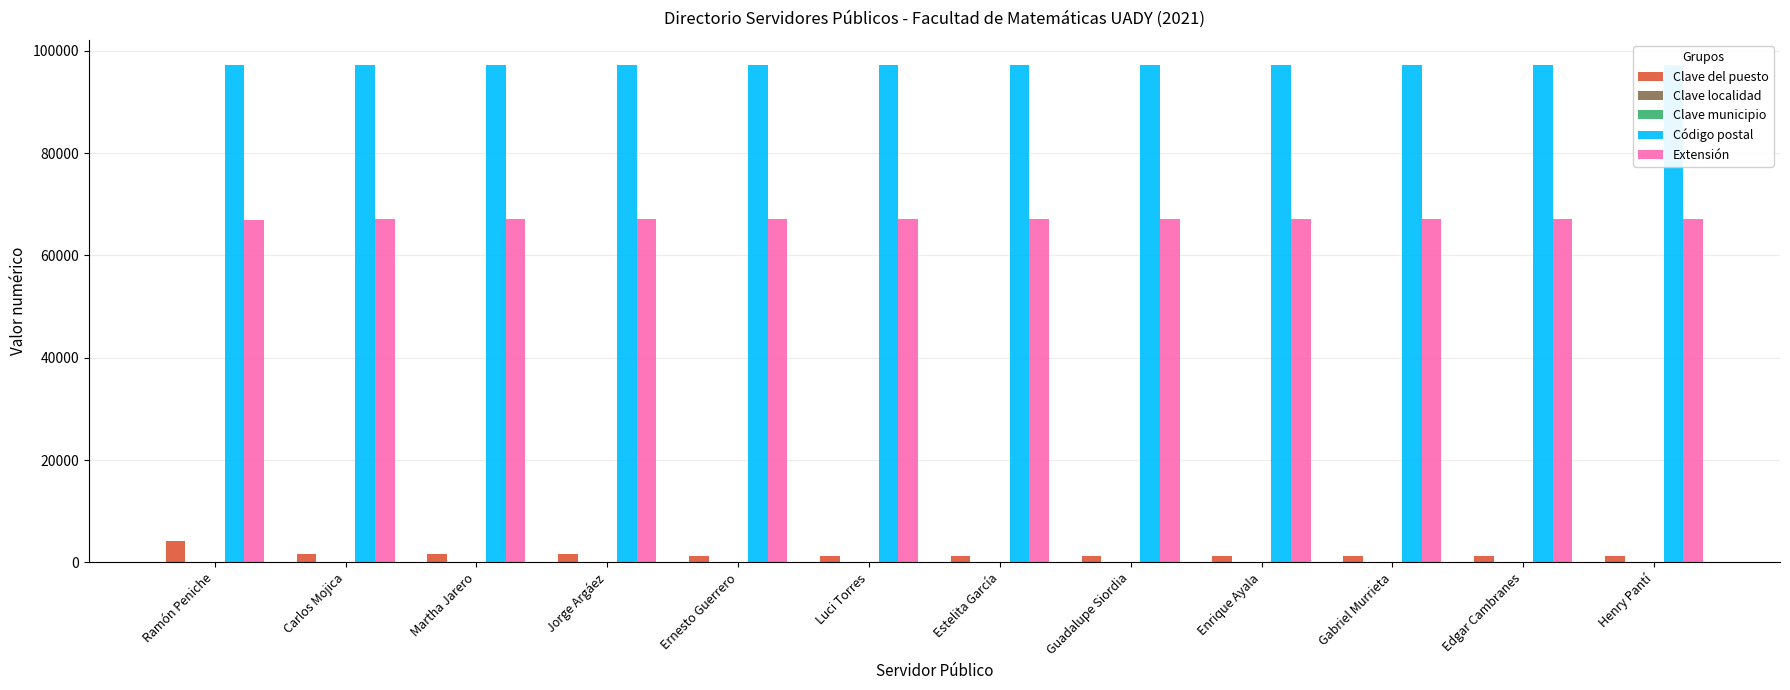

Reading right to left, transcribe all the data shown in this chart.

Clave del puesto: Henry Pantí=1204	Edgar Cambranes=1203	Gabriel Murrieta=1212	Enrique Ayala=1212	Guadalupe Siordia=1210	Estelita García=1200	Luci Torres=1211	Ernesto Guerrero=1212	Jorge Argáez=1608	Martha Jarero=1604	Carlos Mojica=1606	Ramón Peniche=4110
Clave localidad: Henry Pantí=1	Edgar Cambranes=1	Gabriel Murrieta=1	Enrique Ayala=1	Guadalupe Siordia=1	Estelita García=1	Luci Torres=1	Ernesto Guerrero=1	Jorge Argáez=1	Martha Jarero=1	Carlos Mojica=1	Ramón Peniche=1
Clave municipio: Henry Pantí=50	Edgar Cambranes=50	Gabriel Murrieta=50	Enrique Ayala=50	Guadalupe Siordia=50	Estelita García=50	Luci Torres=50	Ernesto Guerrero=50	Jorge Argáez=50	Martha Jarero=50	Carlos Mojica=50	Ramón Peniche=50
Código postal: Henry Pantí=97203	Edgar Cambranes=97203	Gabriel Murrieta=97203	Enrique Ayala=97203	Guadalupe Siordia=97203	Estelita García=97203	Luci Torres=97203	Ernesto Guerrero=97203	Jorge Argáez=97203	Martha Jarero=97203	Carlos Mojica=97203	Ramón Peniche=97203
Extensión: Henry Pantí=67082	Edgar Cambranes=67071	Gabriel Murrieta=67120	Enrique Ayala=67083	Guadalupe Siordia=67079	Estelita García=67081	Luci Torres=67073	Ernesto Guerrero=67021	Jorge Argáez=67051	Martha Jarero=67011	Carlos Mojica=67021	Ramón Peniche=67001